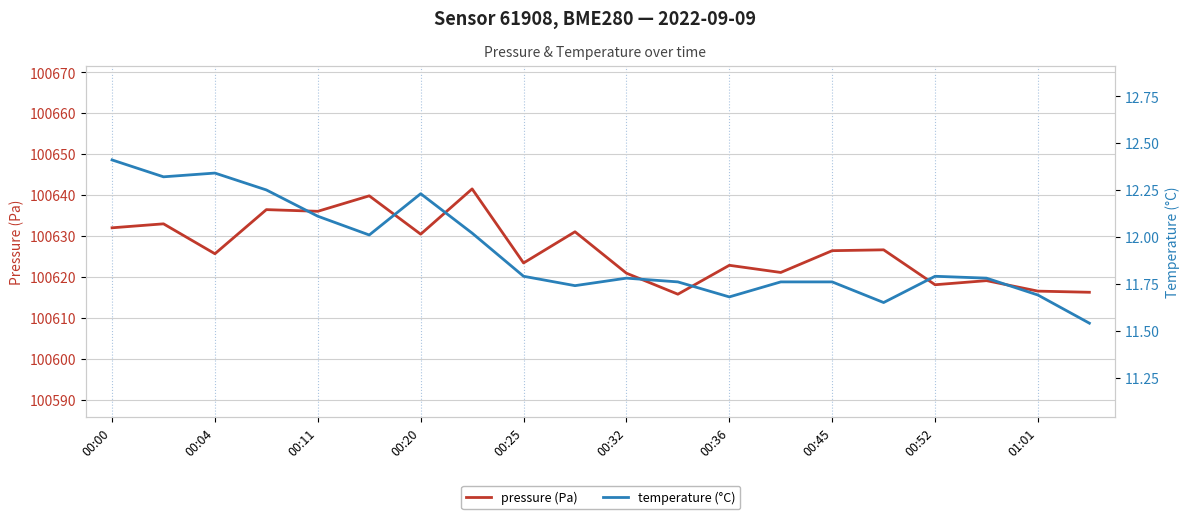

What is the sum of all temperature (°C) values?

238.4